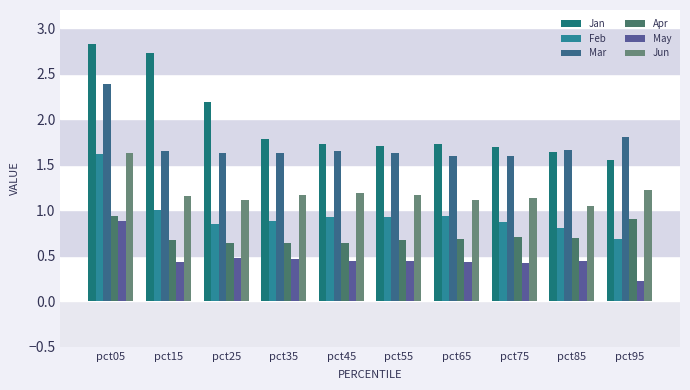

How many categories are shown in the chart?

10